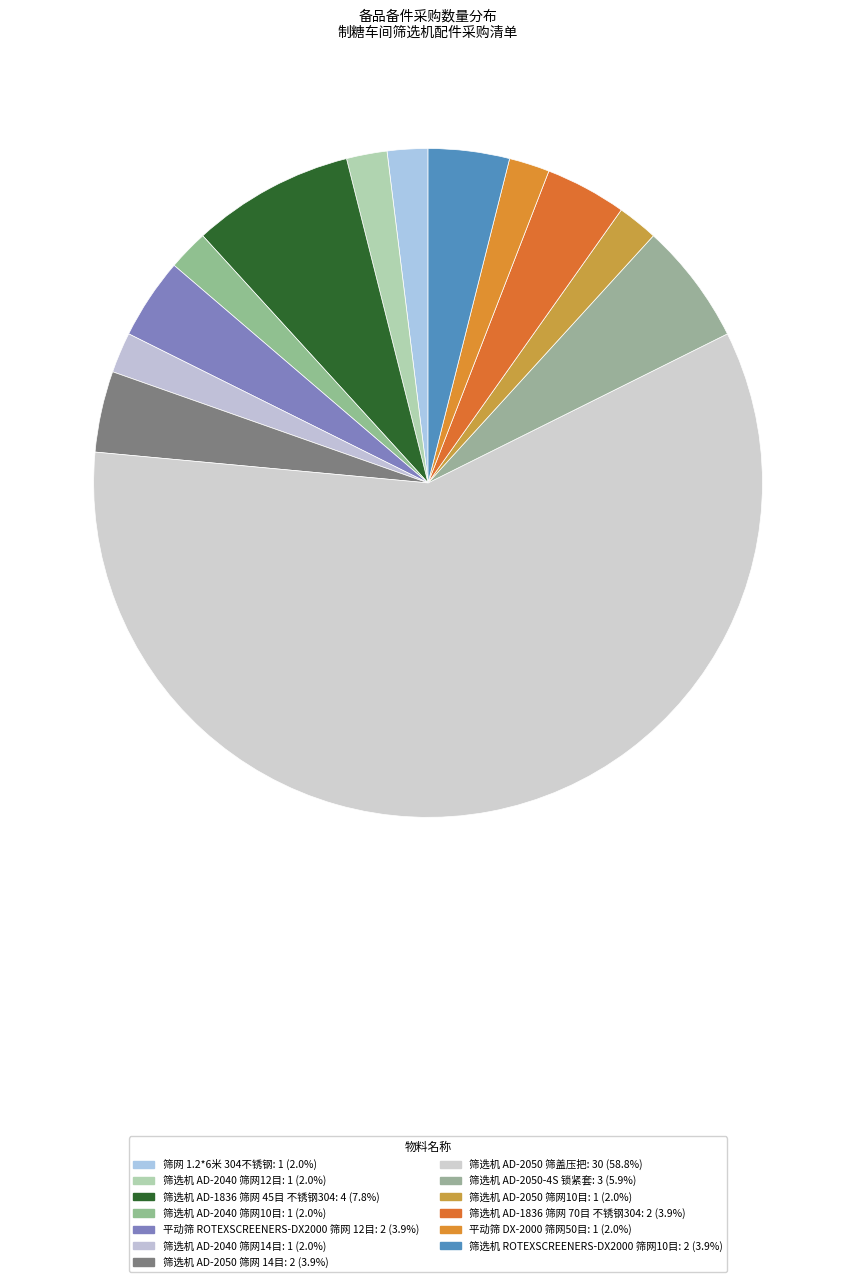

Which category has the smallest portion of the pie?

筛网 1.2*6米 304不锈钢